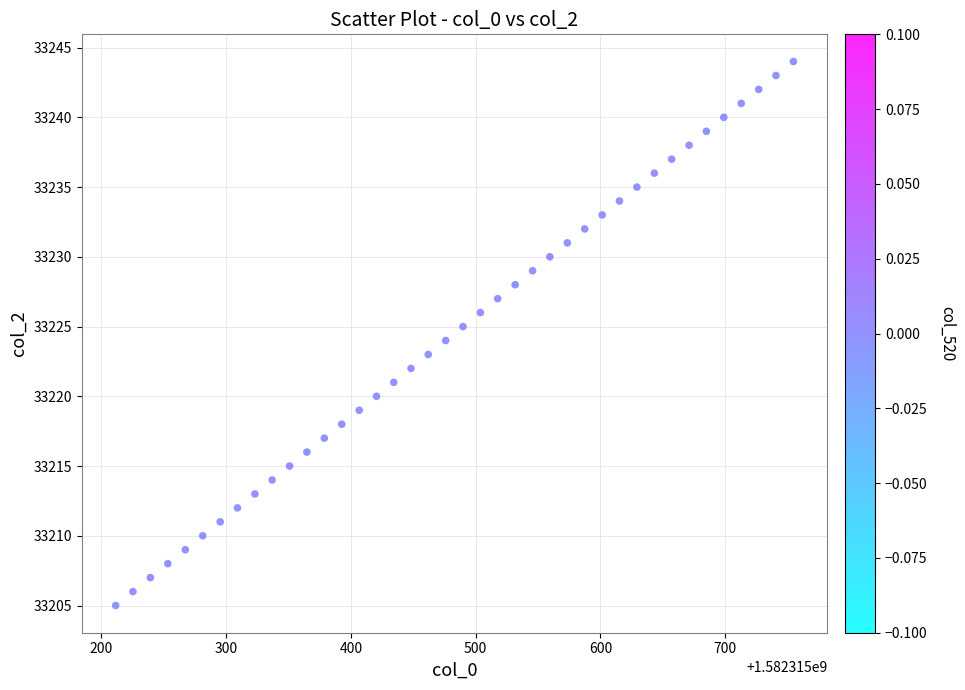

What is the range of Y values (max minus min)?

39